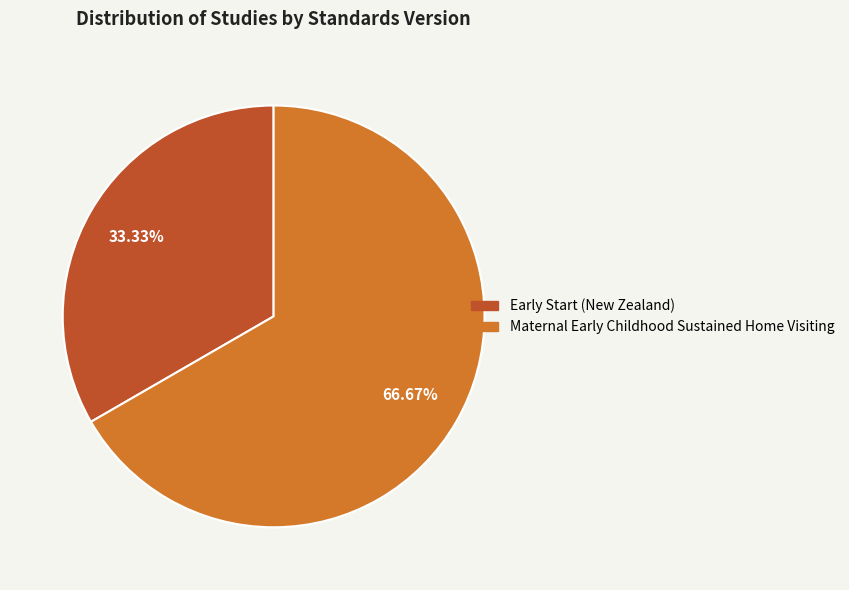

Rank the categories by value from lowest to highest.

Early Start (New Zealand), Maternal Early Childhood Sustained Home Visiting